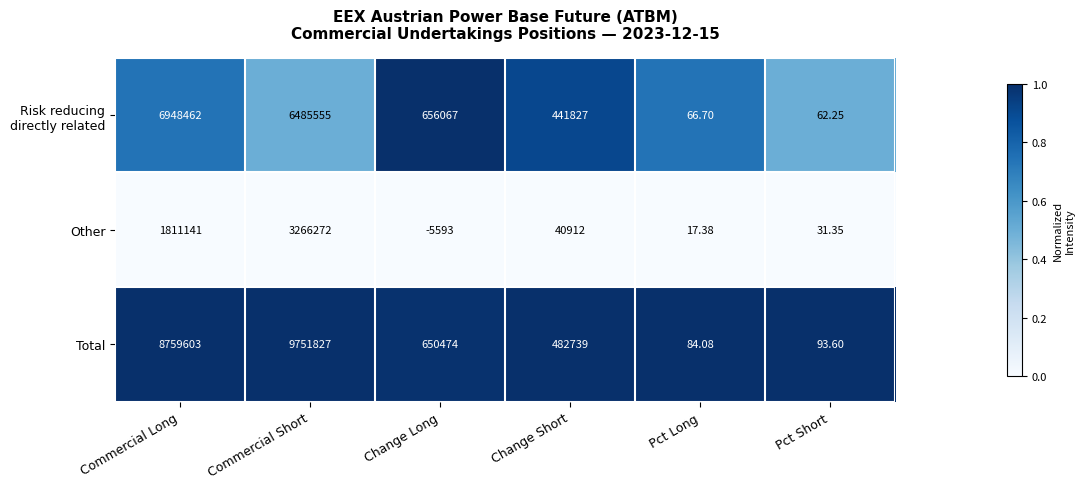

Count the number of categories in the chart.

6